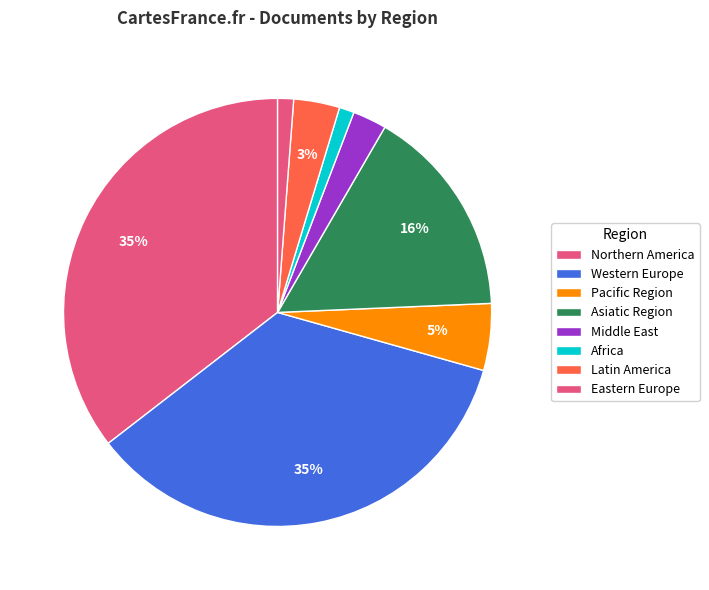

Is Western Europe the majority of the pie?

No